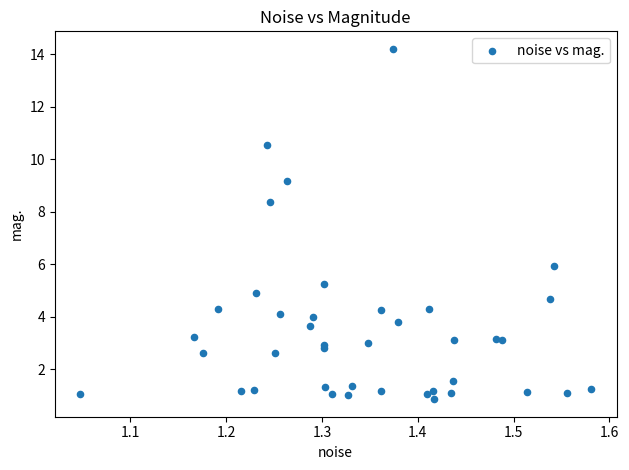

What Y value in the scatter plot is closest to 7?

5.9